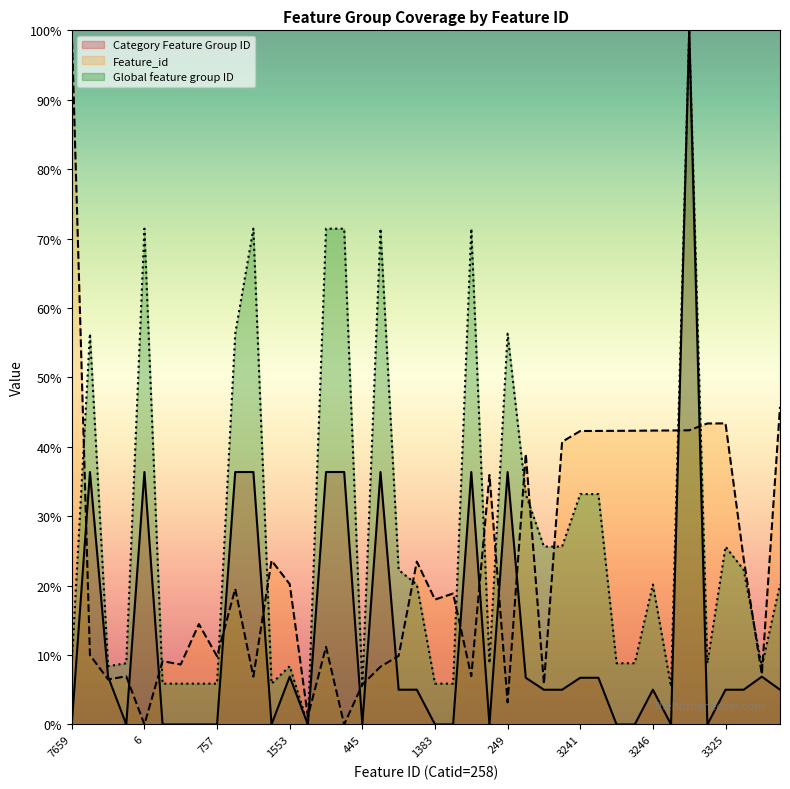

Reading right to left, what are all the values shown in this chart?

Feature_id: 3507=45.8	557=7.2	1830=23.8	3325=43.4	3324=43.4	3249=42.4	3247=42.4	3246=42.3	3244=42.3	3243=42.3	3242=42.3	3241=42.3	3122=40.7	454=5.9	2989=39.0	249=3.2	2756=35.9	538=7.0	1449=18.9	1383=18.0	1801=23.5	762=9.9	642=8.3	445=5.7	5=0.0	861=11.2	94=1.2	1553=20.2	1813=23.6	533=6.9	1501=19.5	757=9.8	1112=14.5	667=8.6	703=9.1	6=0.0	536=6.9	502=6.5	771=10.0	7659=100.0
Global feature group ID: 3507=20.2	557=8.4	1830=22.3	3325=25.6	3324=8.8	3249=100.0	3247=5.5	3246=20.2	3244=8.8	3243=8.8	3242=33.2	3241=33.2	3122=25.6	454=25.6	2989=33.2	249=56.3	2756=8.8	538=71.4	1449=5.9	1383=5.9	1801=20.2	762=22.3	642=71.4	445=5.5	5=71.4	861=71.4	94=0.0	1553=8.4	1813=5.9	533=71.4	1501=56.3	757=5.9	1112=5.9	667=5.9	703=5.9	6=71.4	536=8.8	502=8.4	771=56.3	7659=8.8
Category Feature Group ID: 3507=5.0	557=6.9	1830=5.0	3325=5.0	3324=0.0	3249=100.0	3247=0.0	3246=5.0	3244=0.0	3243=0.0	3242=6.7	3241=6.7	3122=5.0	454=5.0	2989=6.7	249=36.4	2756=0.0	538=36.4	1449=0.0	1383=0.0	1801=5.0	762=5.0	642=36.4	445=0.0	5=36.4	861=36.4	94=0.0	1553=6.9	1813=0.0	533=36.4	1501=36.4	757=0.0	1112=0.0	667=0.0	703=0.0	6=36.4	536=0.0	502=6.9	771=36.4	7659=0.0